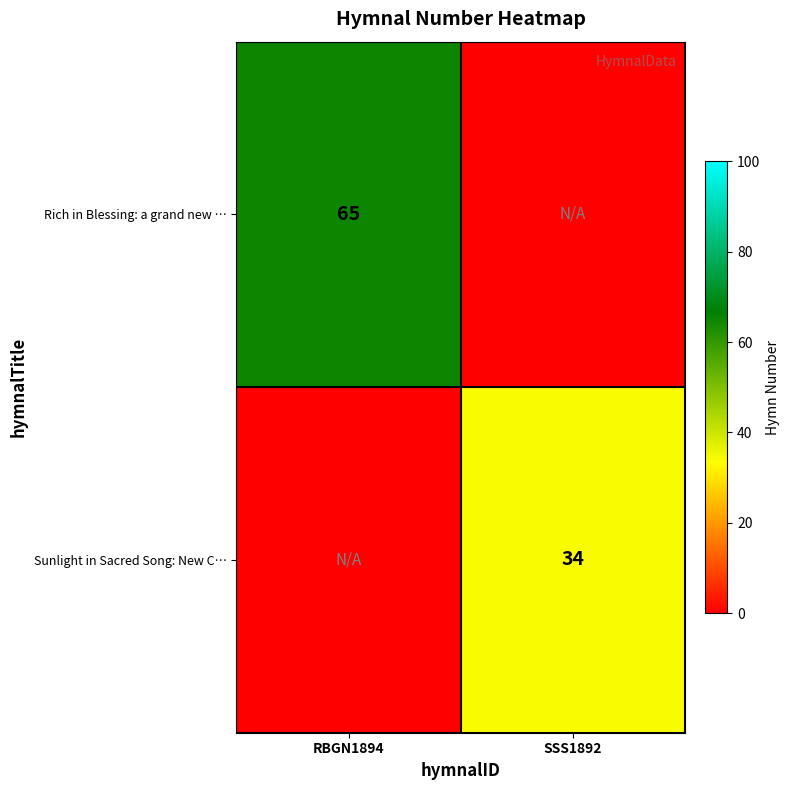

True or false: Sunlight in Sacred Song: New C… has a value of 53 at SSS1892.

False